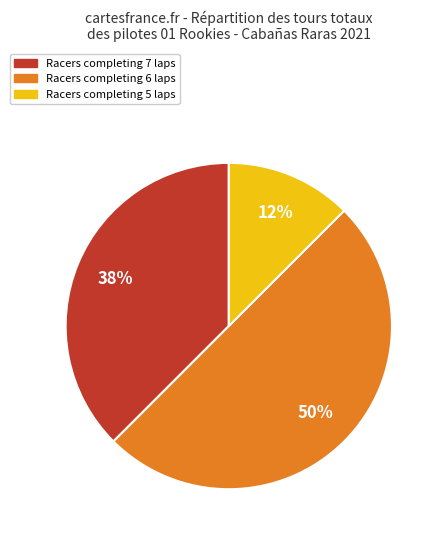

How many slices are in this pie chart?

3